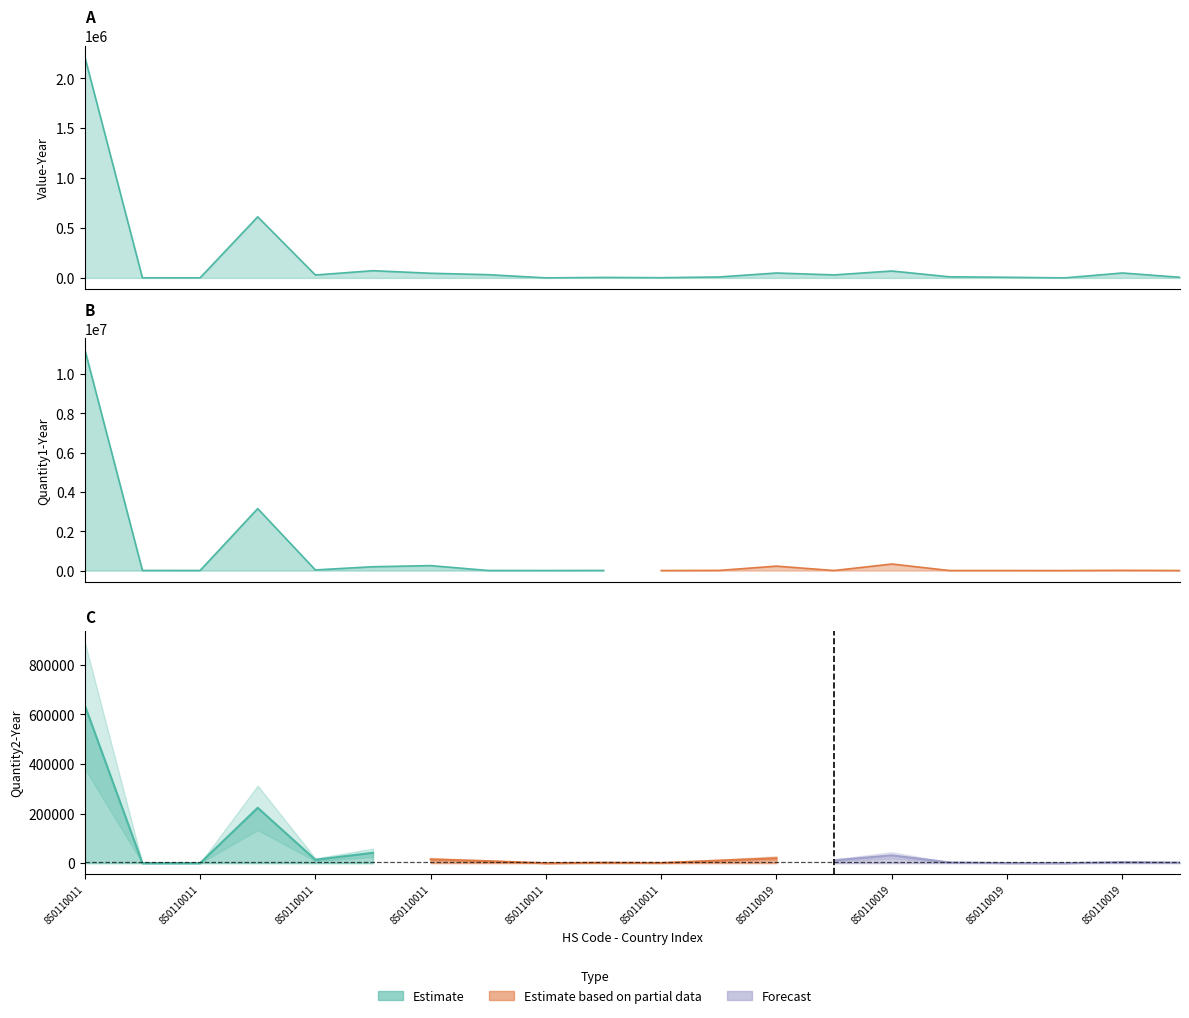

At which label does Value-Year reach its peak?

850110011-105